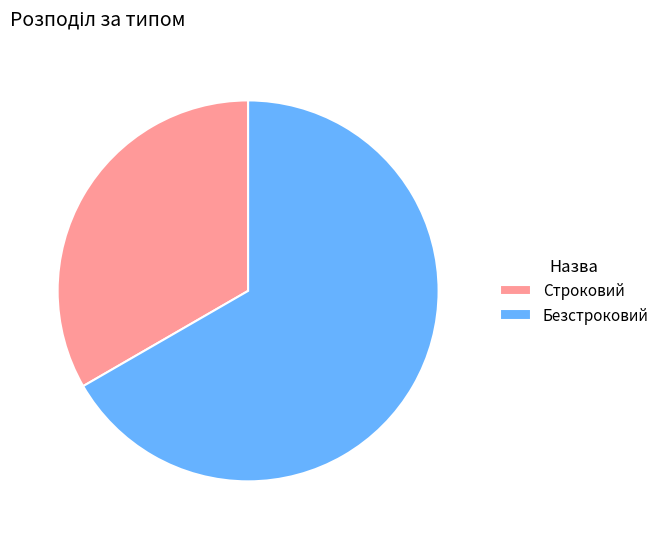

Is the sum of Безстроковий and Строковий greater than half?

Yes